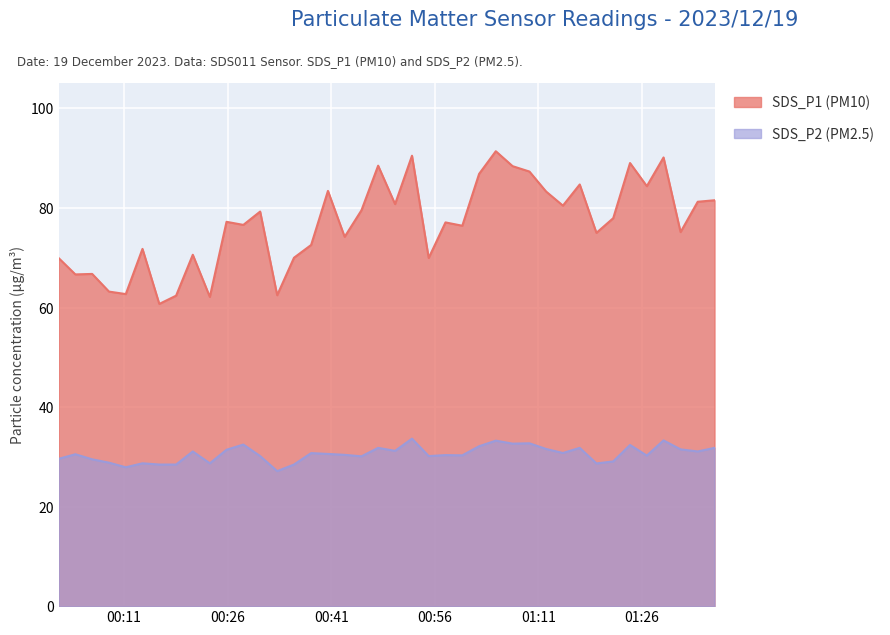

What is the sum of the SDS_P1 values at 2023/12/19 01:24:16 and 2023/12/19 01:12:07?

172.3